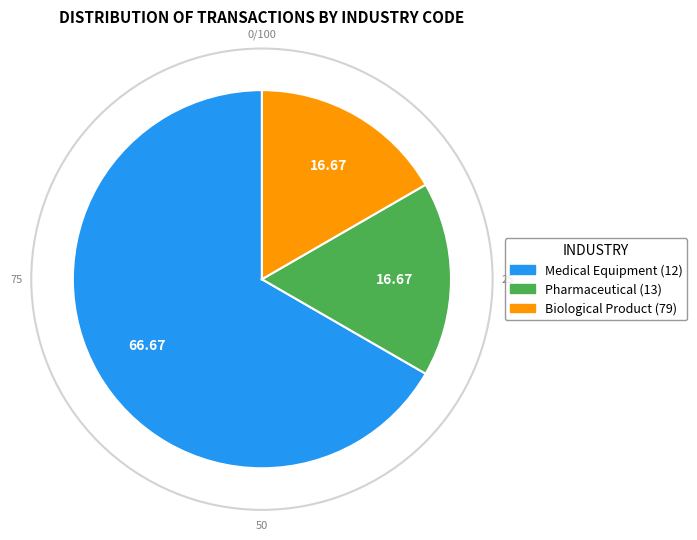

Is the sum of Biological Product (79) and Medical Equipment (12) greater than half?

Yes